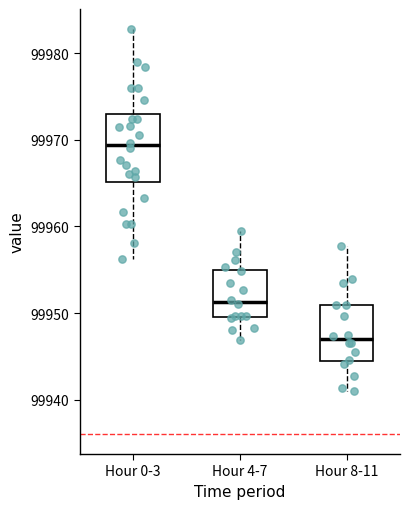

Which box's median line is the lowest?

Hour 8-11